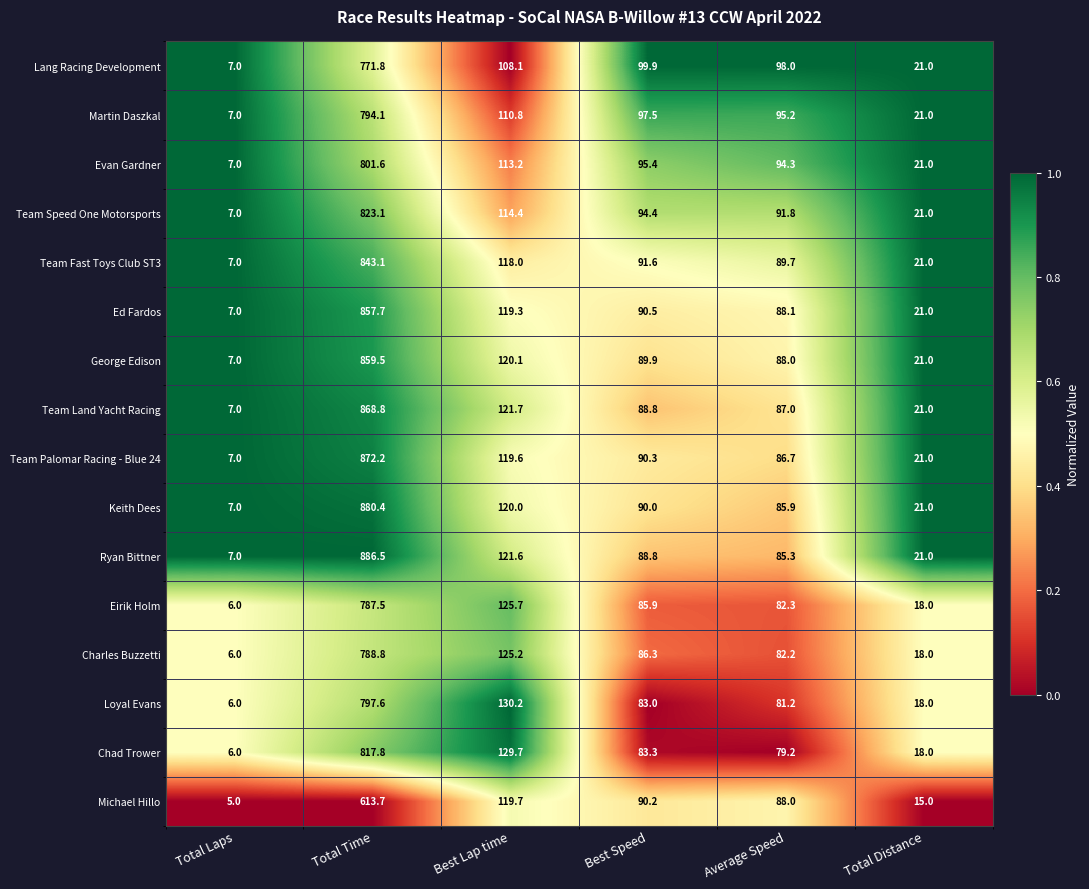

What is the maximum value shown in the chart?

886.5